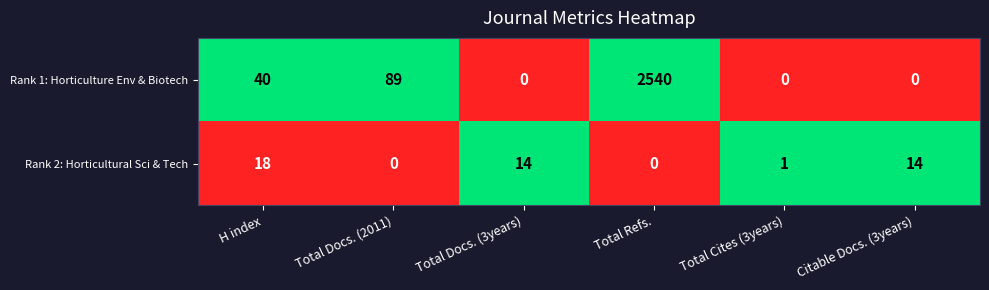

How many data points does each series have?

6